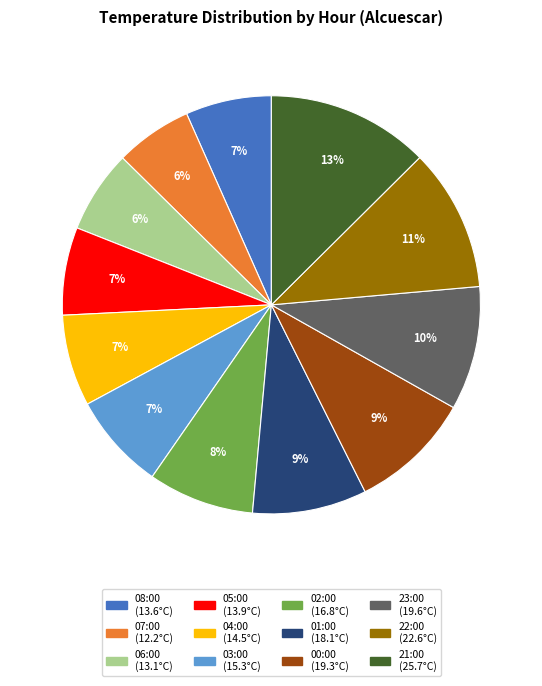

To the nearest percent, what percentage of the pie is 05:00?

7%